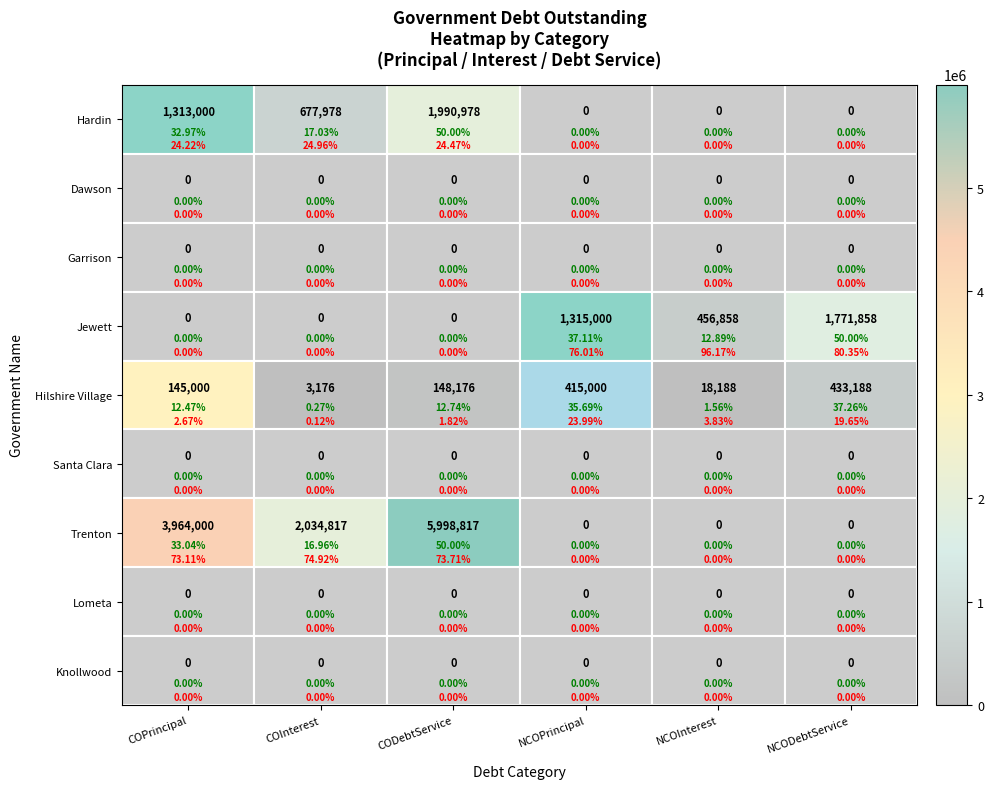

At how many categories does at least one series exceed 4532267?

1